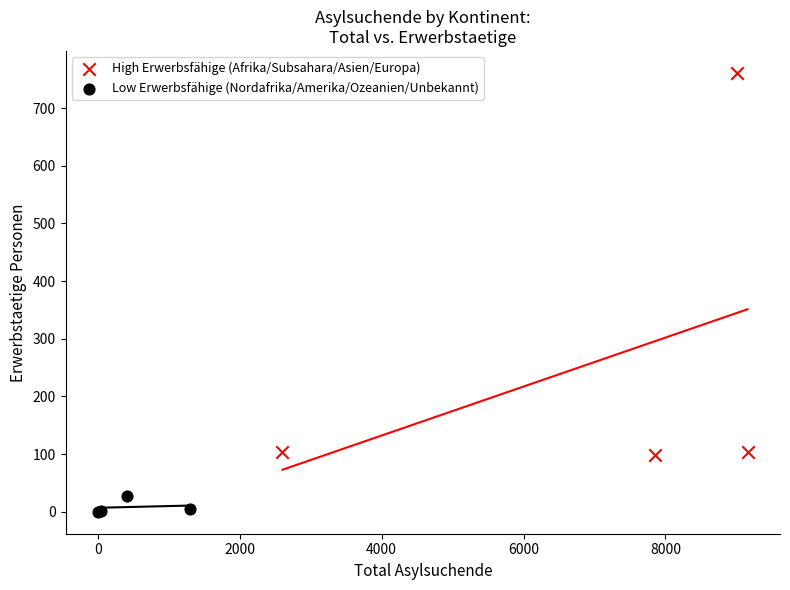

Which series has the widest spread of Y values?

High Erwerbsfähige (Afrika/Subsahara/Asien/Europa)